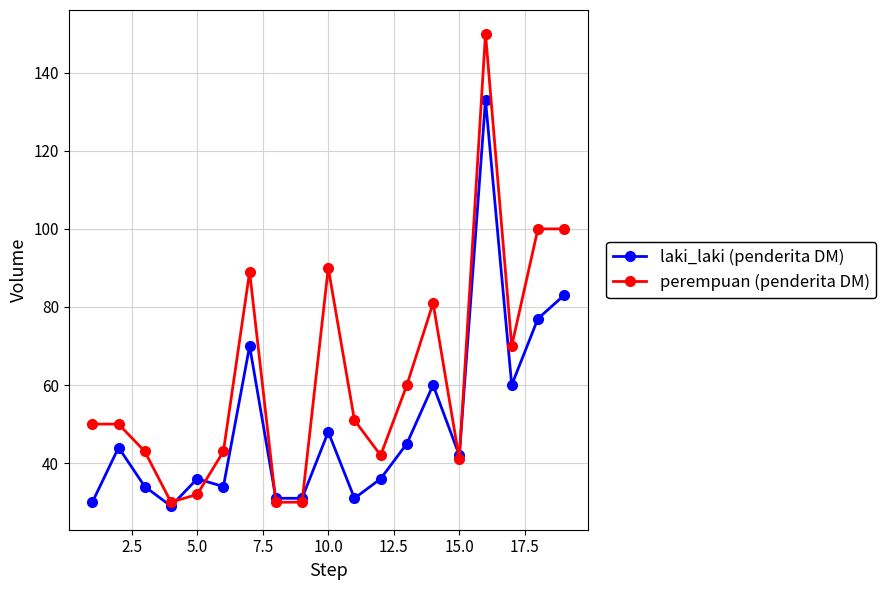

At how many categories does at least one series exceed 99?

3